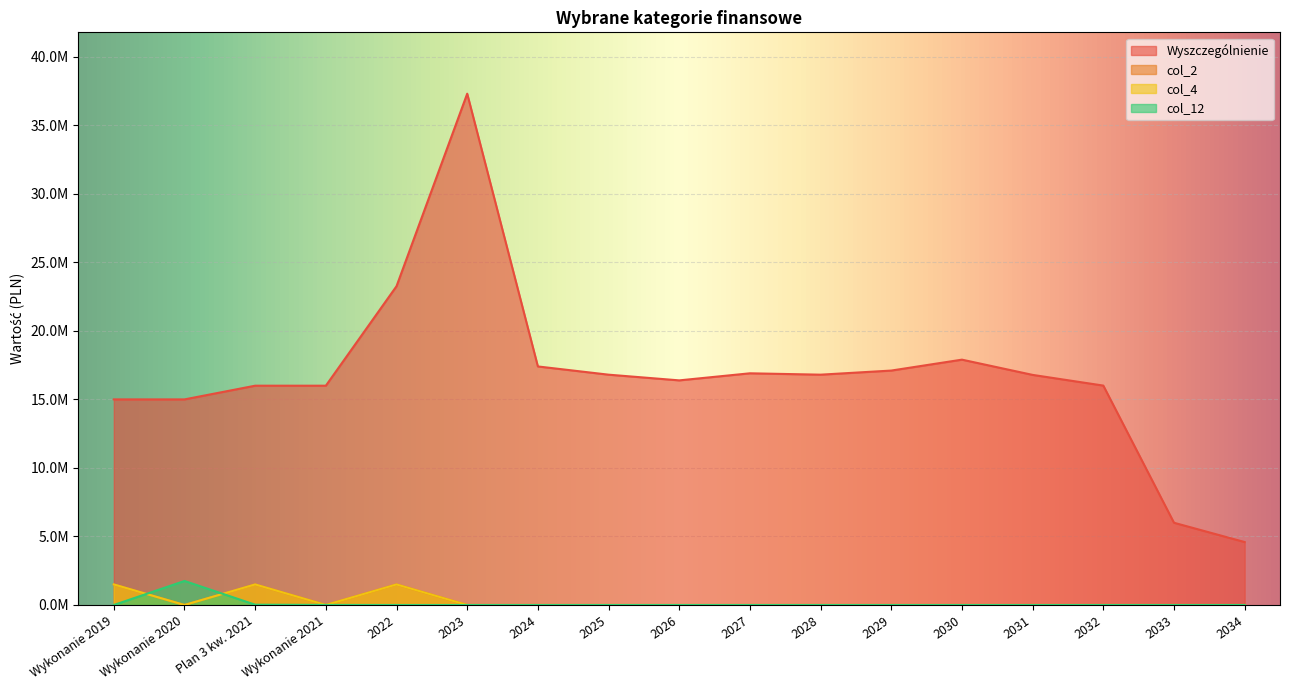

True or false: col_4 and Wyszczególnienie cross at least once.

False